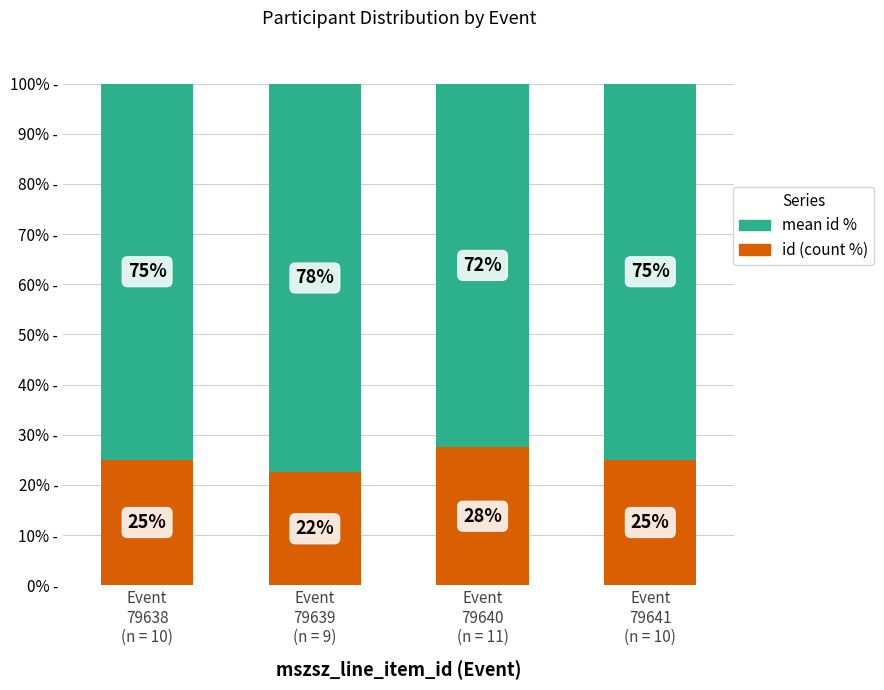

What is the sum of all id (count %) values?

100.0